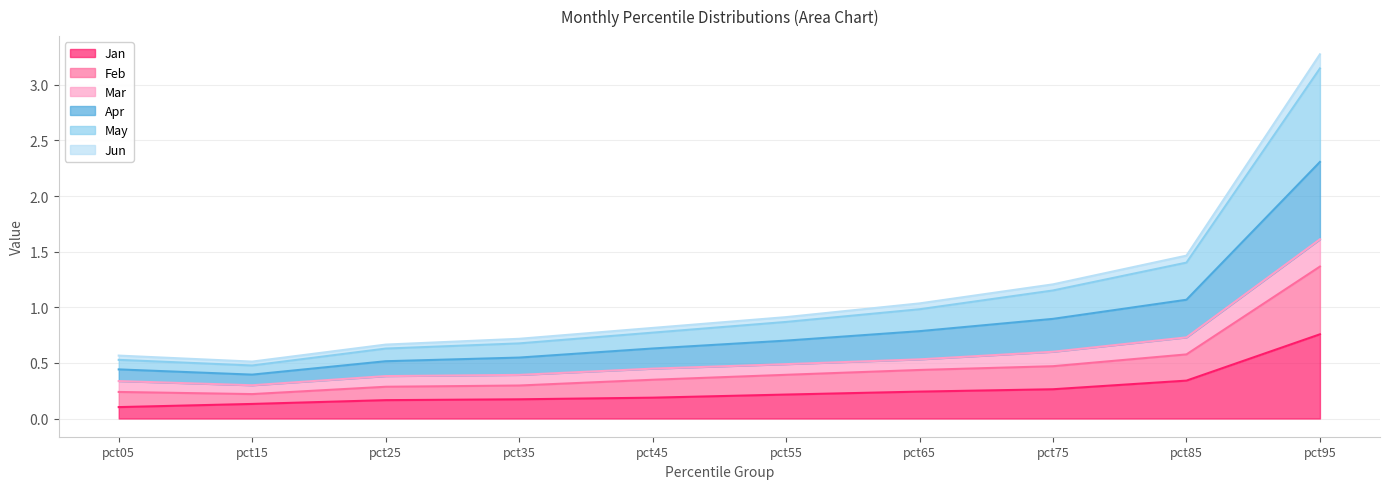

True or false: May and Mar cross at least once.

False